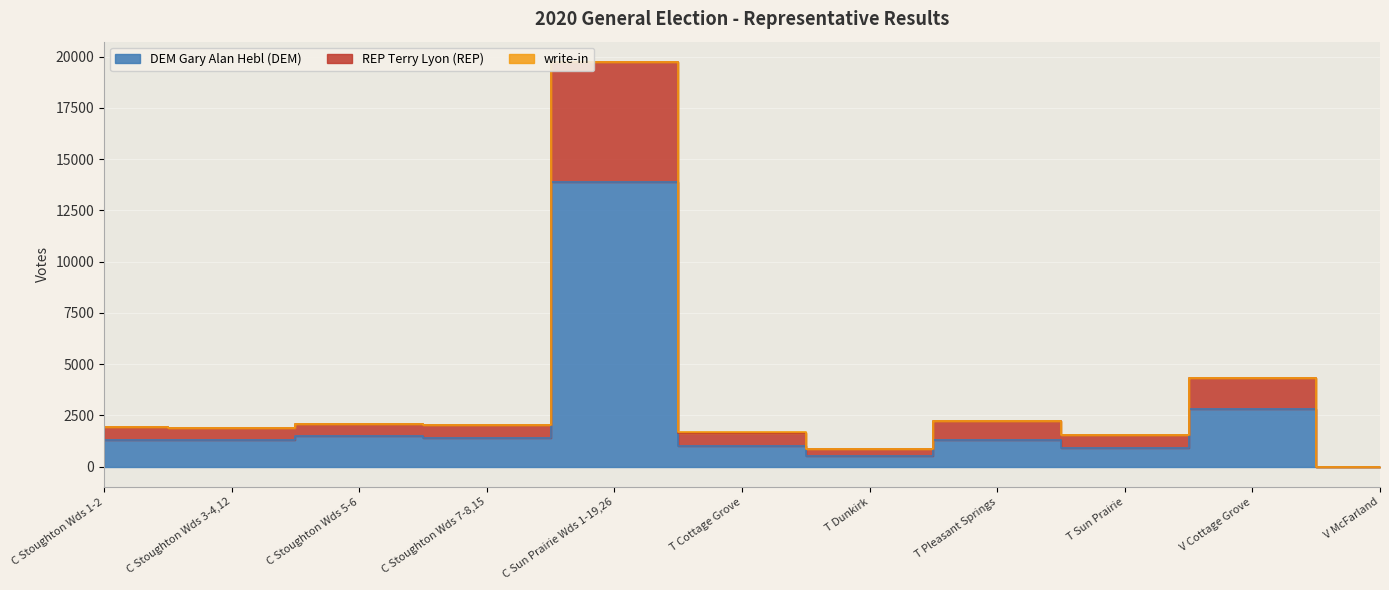

What position from the left is T Dunkirk?

7